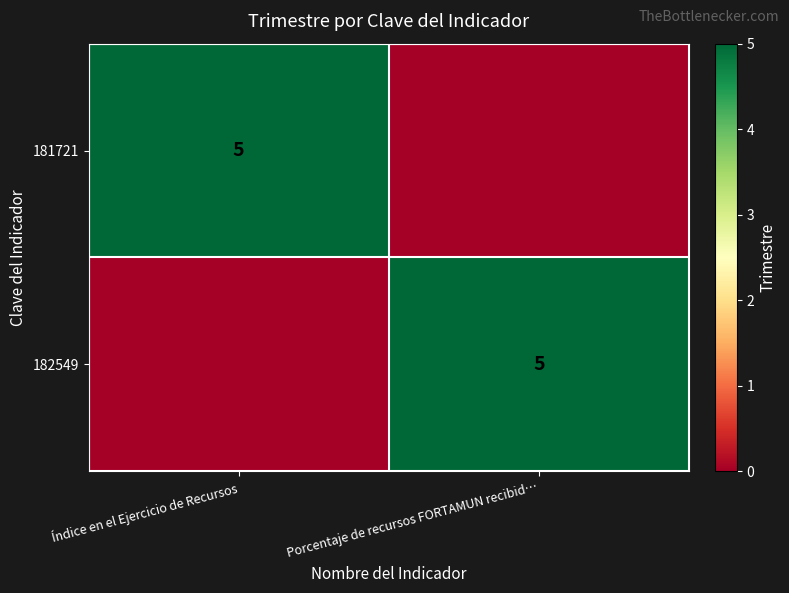

True or false: 182549 has a value of 5 at Porcentaje de recursos FORTAMUN recibid….

True